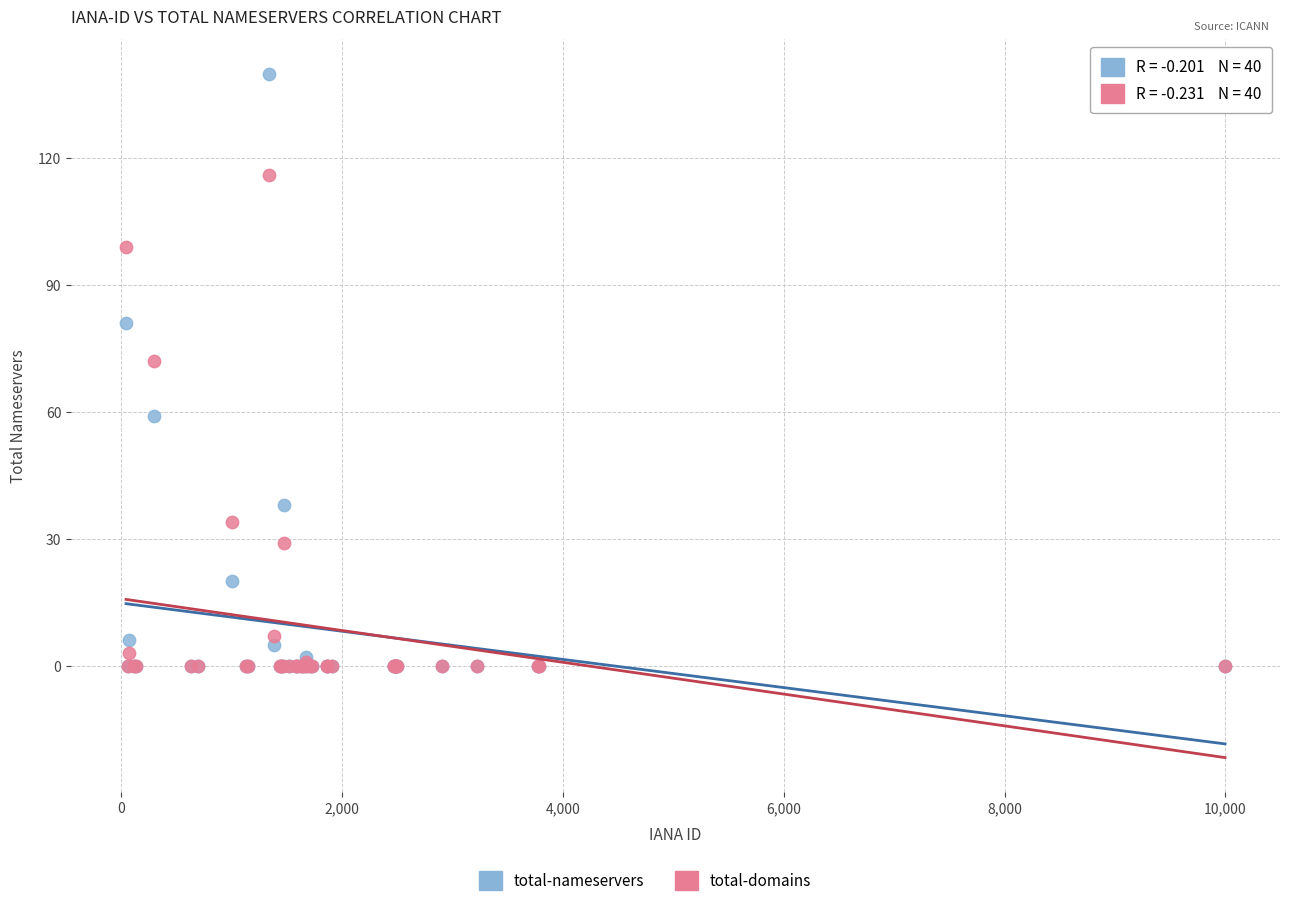

Across all series, what Y value is closest to 70?

72